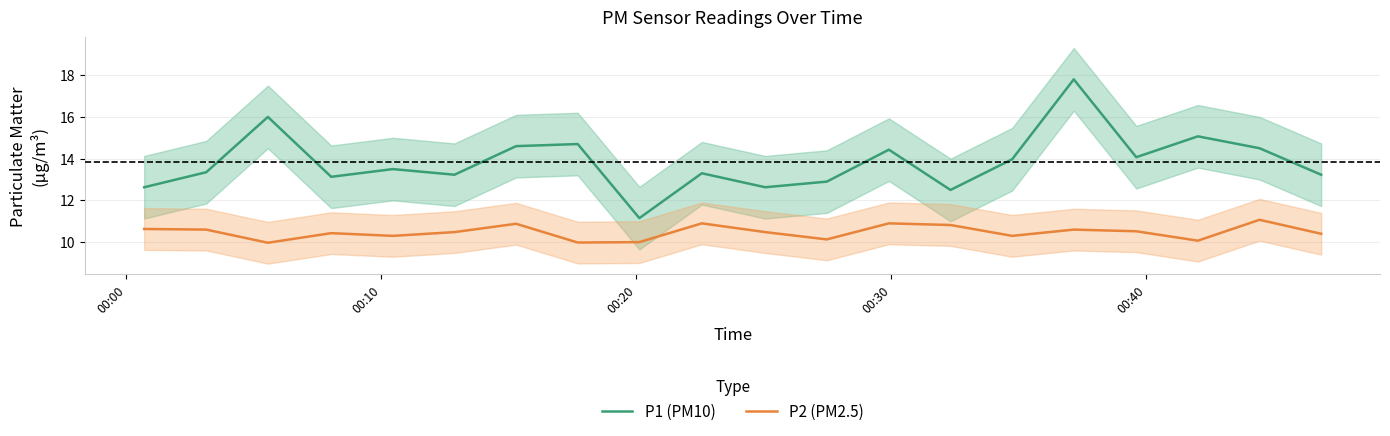

True or false: P1 (PM10) and P2 (PM2.5) cross at least once.

False